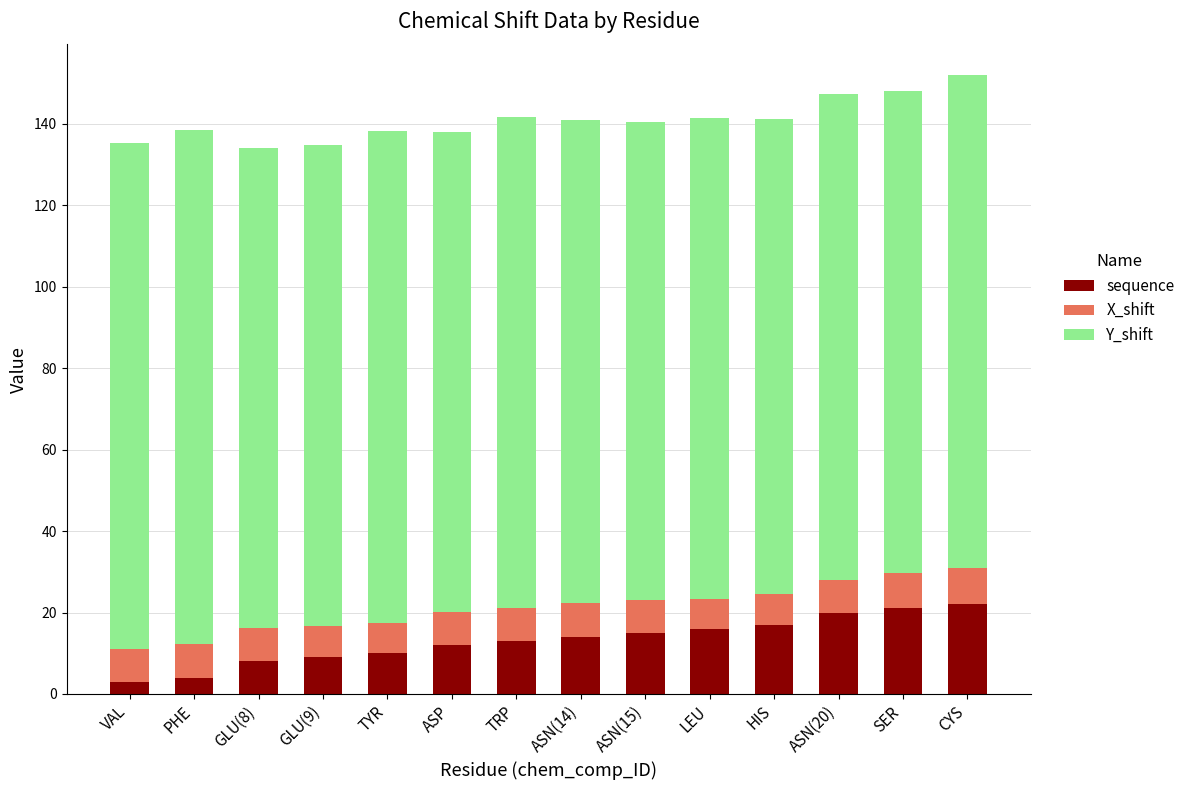

What is the difference between the maximum and minimum values in the sequence series?

19.0